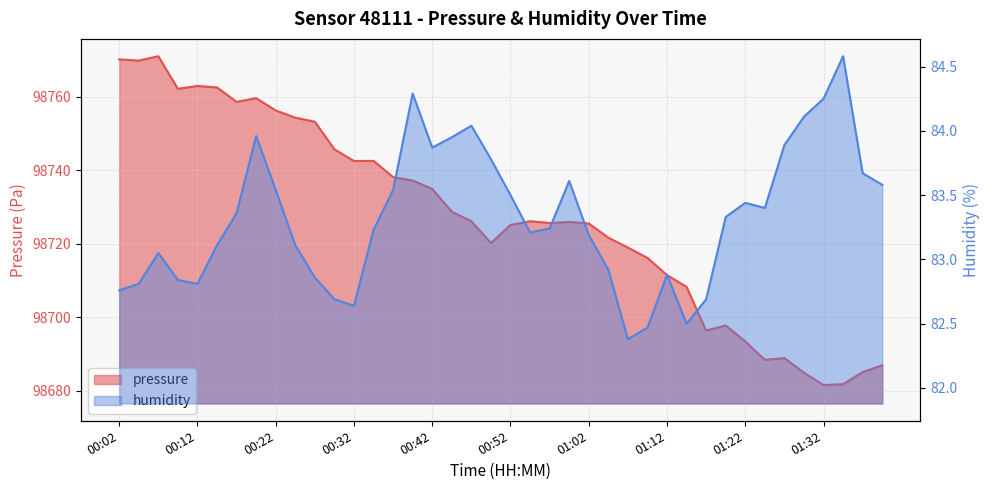

Reading left to right, transcribe all the data shown in this chart.

pressure: 00:02=98770.1	00:04=98769.8	00:07=98771.0	00:09=98762.1	00:12=98762.9	00:14=98762.5	00:17=98758.6	00:19=98759.6	00:22=98756.2	00:24=98754.3	00:27=98753.2	00:29=98745.7	00:32=98742.5	00:34=98742.5	00:37=98738.1	00:39=98737.2	00:42=98734.9	00:44=98728.7	00:47=98726.1	00:49=98720.2	00:52=98725.1	00:54=98726.1	00:57=98725.6	00:59=98725.9	01:02=98725.5	01:04=98721.6	01:07=98718.9	01:09=98716.1	01:12=98711.5	01:14=98708.3	01:17=98696.4	01:19=98697.8	01:22=98693.4	01:24=98688.4	01:27=98688.9	01:29=98684.9	01:32=98681.6	01:34=98681.8	01:37=98685.1	01:39=98686.9
humidity: 00:02=82.8	00:04=82.8	00:07=83.0	00:09=82.8	00:12=82.8	00:14=83.1	00:17=83.4	00:19=84.0	00:22=83.5	00:24=83.1	00:27=82.9	00:29=82.7	00:32=82.6	00:34=83.2	00:37=83.5	00:39=84.3	00:42=83.9	00:44=84.0	00:47=84.0	00:49=83.8	00:52=83.5	00:54=83.2	00:57=83.2	00:59=83.6	01:02=83.2	01:04=82.9	01:07=82.4	01:09=82.5	01:12=82.9	01:14=82.5	01:17=82.7	01:19=83.3	01:22=83.4	01:24=83.4	01:27=83.9	01:29=84.1	01:32=84.2	01:34=84.6	01:37=83.7	01:39=83.6